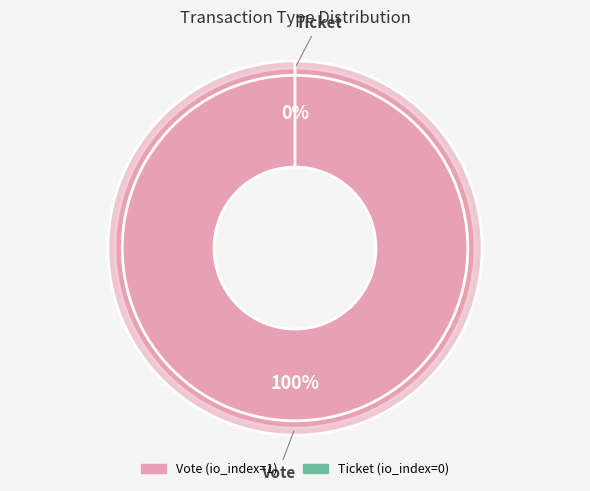

What percentage do Vote and Ticket together represent?

100.0%